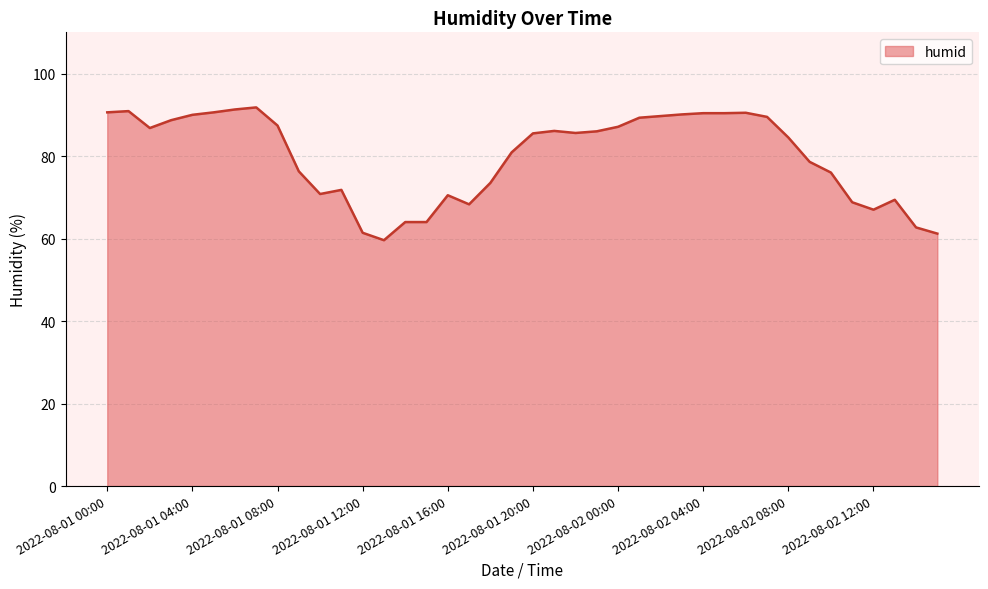

What is the greatest value displayed?

91.8